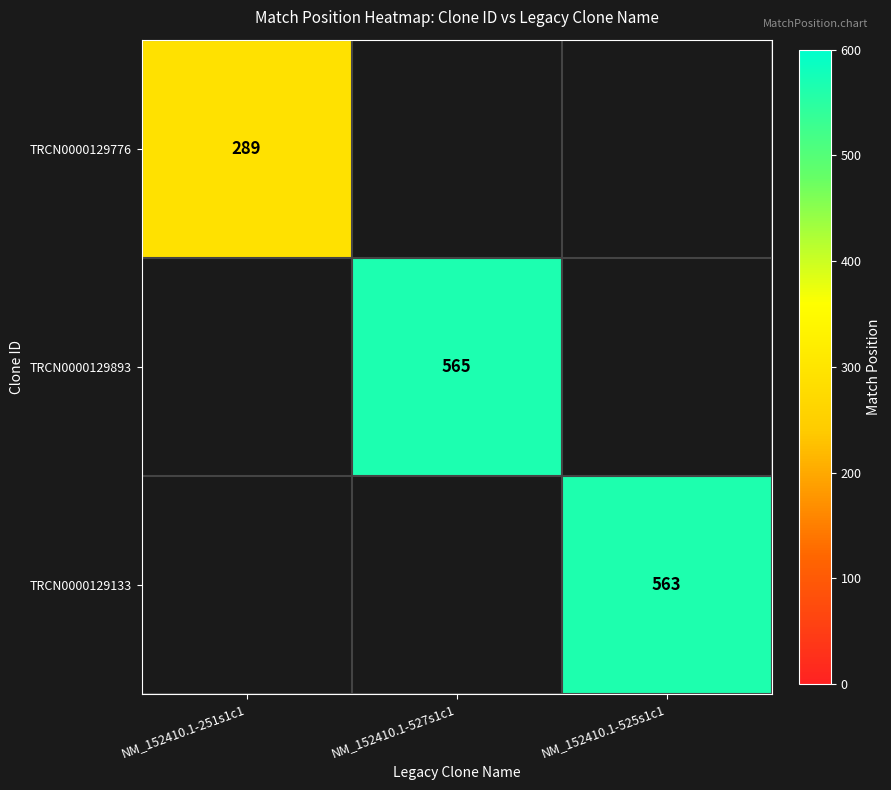

What is the maximum value shown in the chart?

565.0